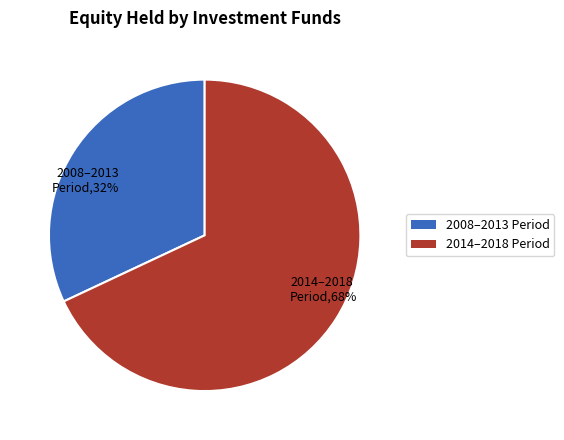

Is the sum of 2008–2013 Period,32% and 2014–2018 Period,68% greater than half?

Yes